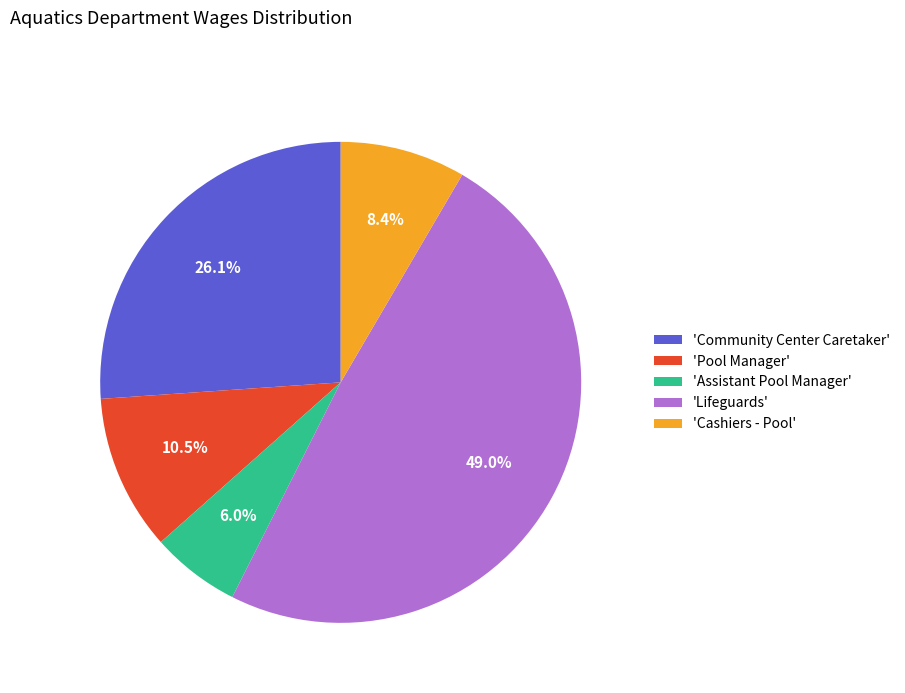

What percentage do 'Community Center Caretaker' and 'Cashiers - Pool' together represent?

34.5%